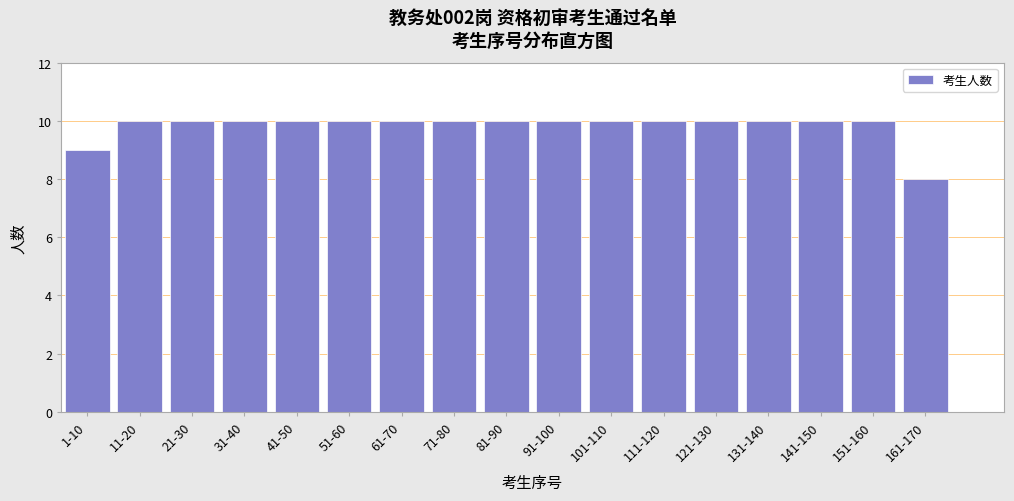

Reading left to right, transcribe all the data shown in this chart.

1-10=9	11-20=10	21-30=10	31-40=10	41-50=10	51-60=10	61-70=10	71-80=10	81-90=10	91-100=10	101-110=10	111-120=10	121-130=10	131-140=10	141-150=10	151-160=10	161-170=8